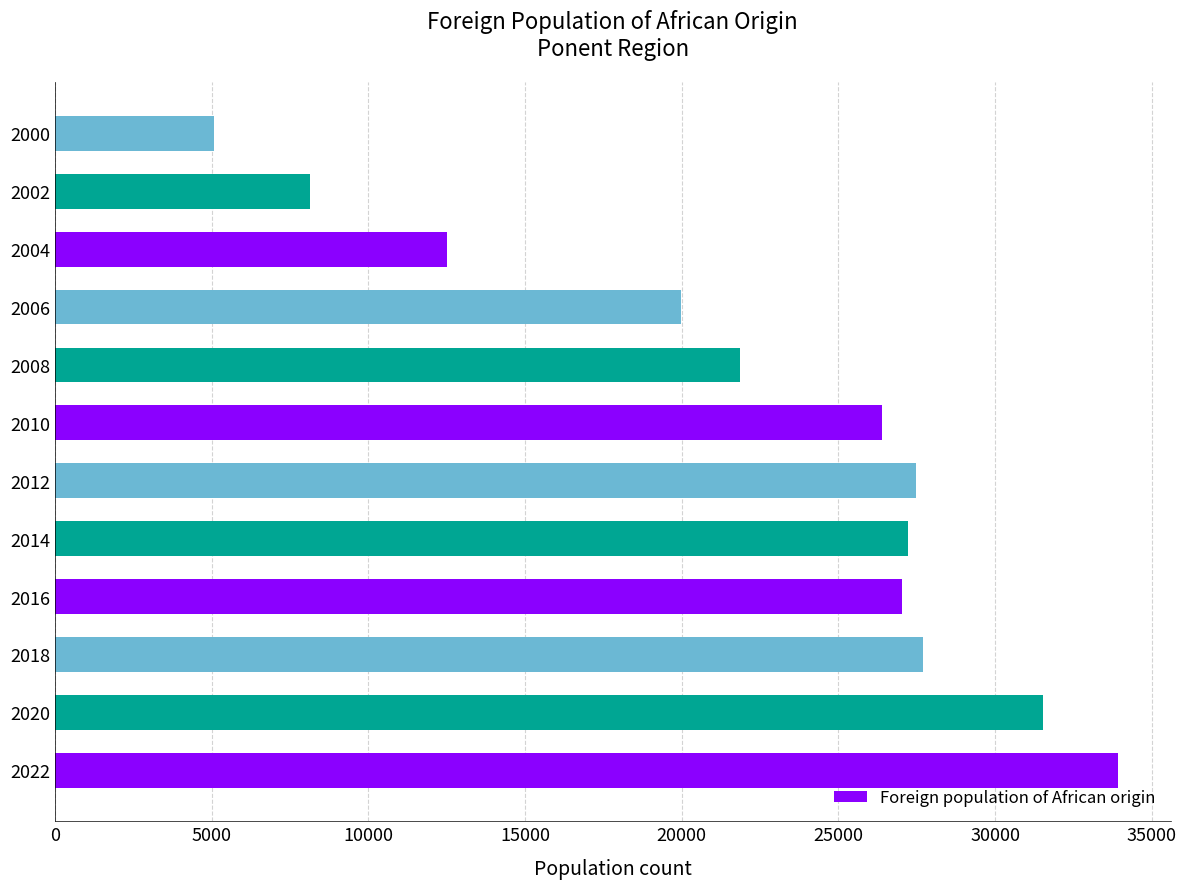

The value at 2014 is 8042. True or false?

False